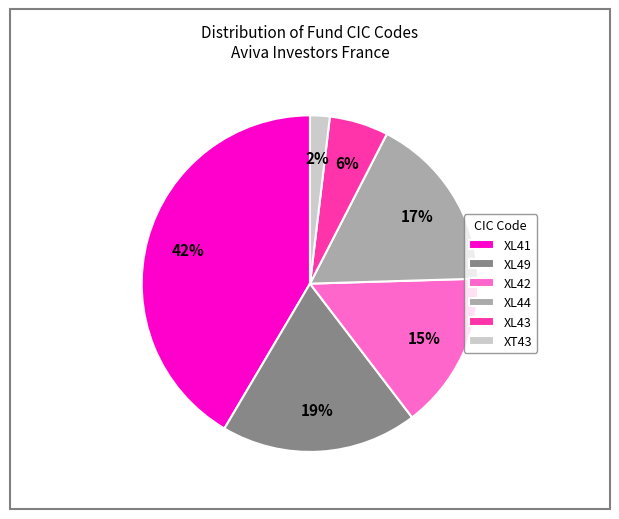

Is XL42 the majority of the pie?

No